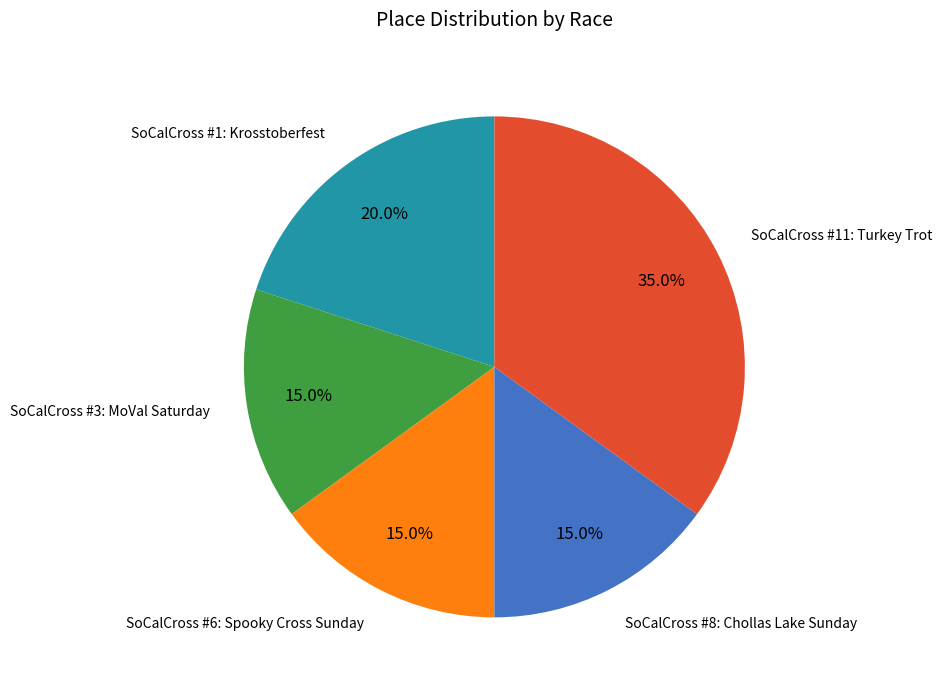

Is there any slice that represents more than half of the pie?

No